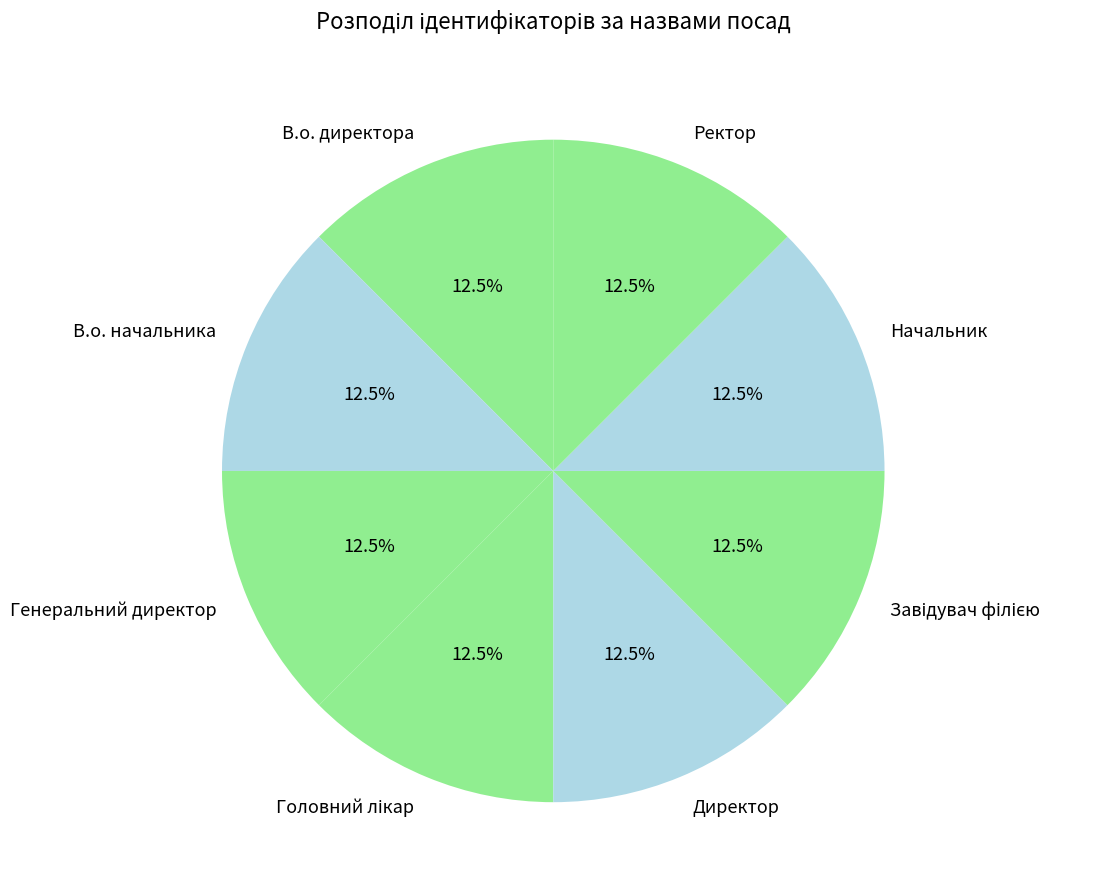

To the nearest percent, what is the combined percentage of В.о. начальника and Ректор?

25%